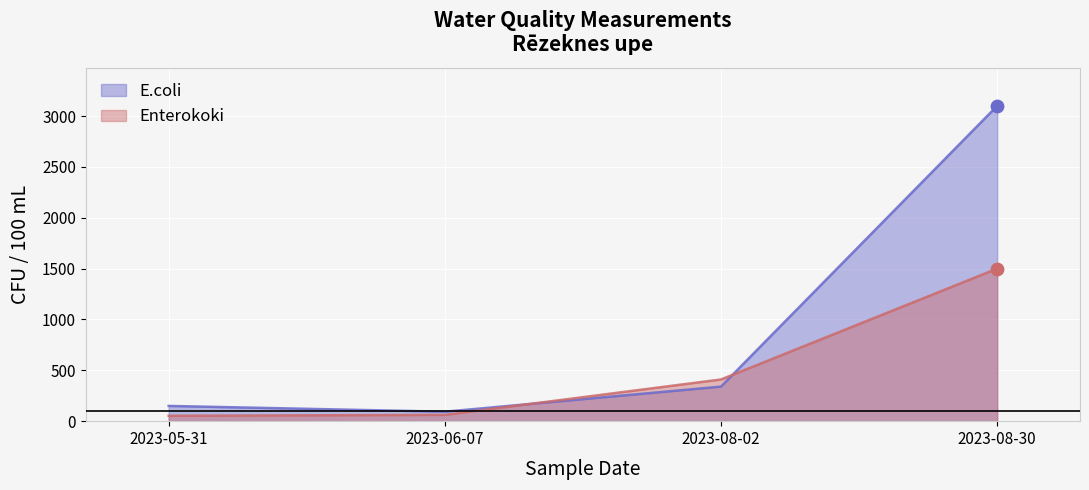

Which series has the largest total across all categories?

E.coli